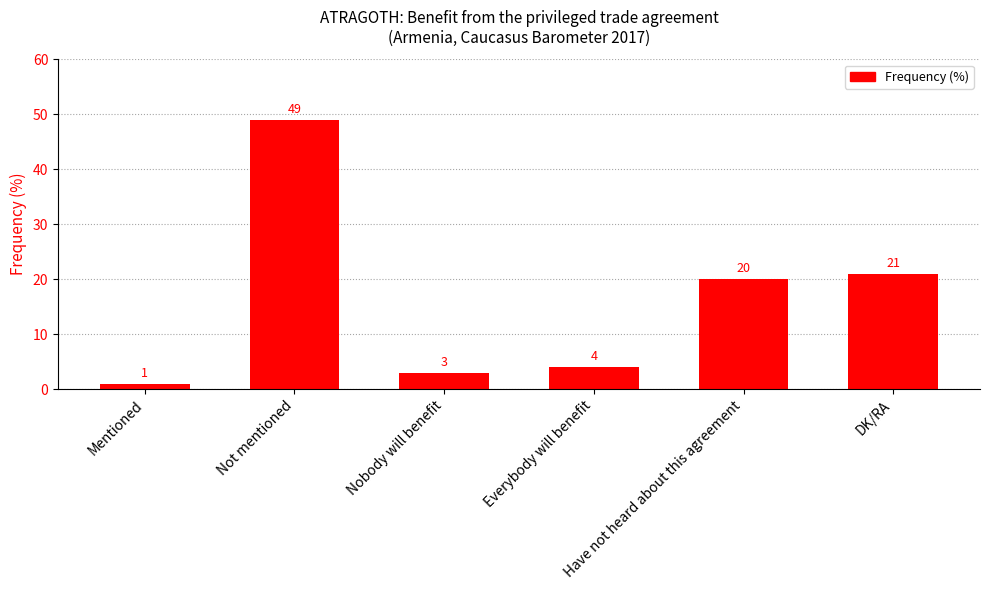

Is it true that the value at DK/RA is 30?

False